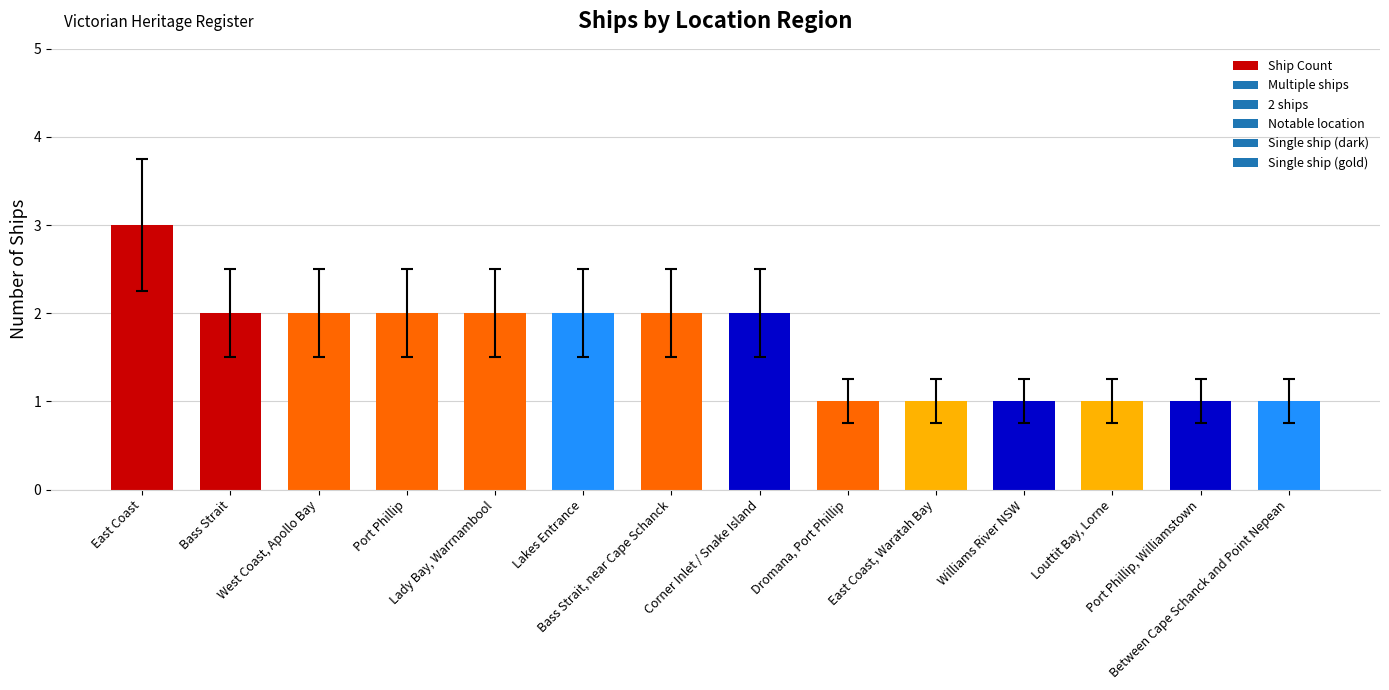

What is the value of the 9th bar from the left?

1